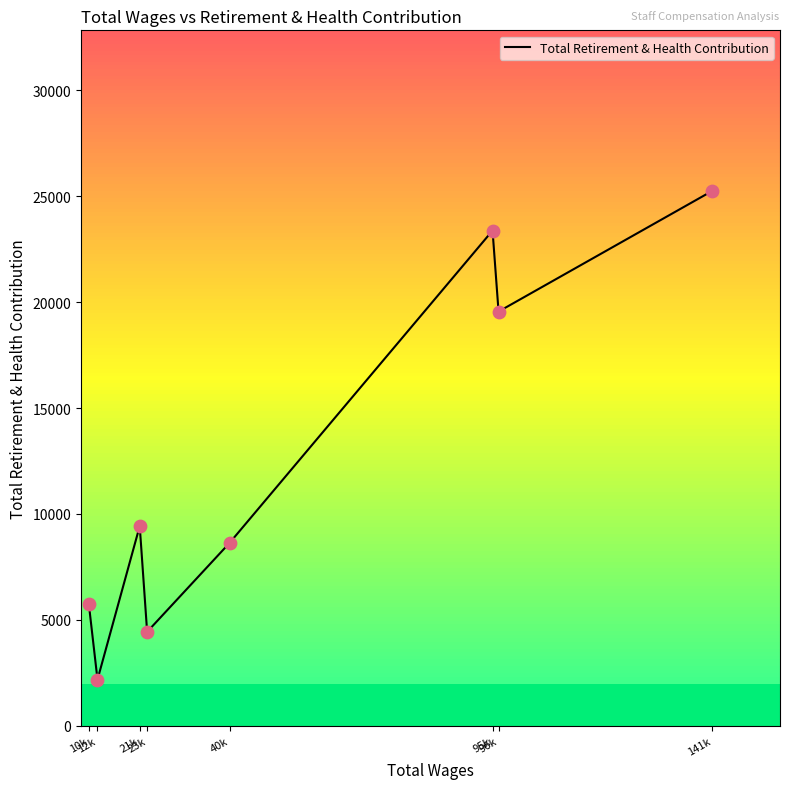

What is the change in value from 10k to 12k?

-3550